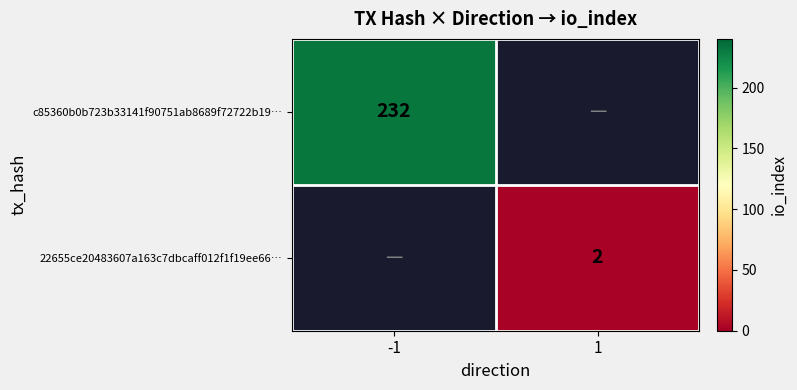

Is the value of c85360b0b723b33141f90751ab8689f72722b19… at -1 greater than the value of 22655ce20483607a163c7dbcaff012f1f19ee66… at 1?

Yes